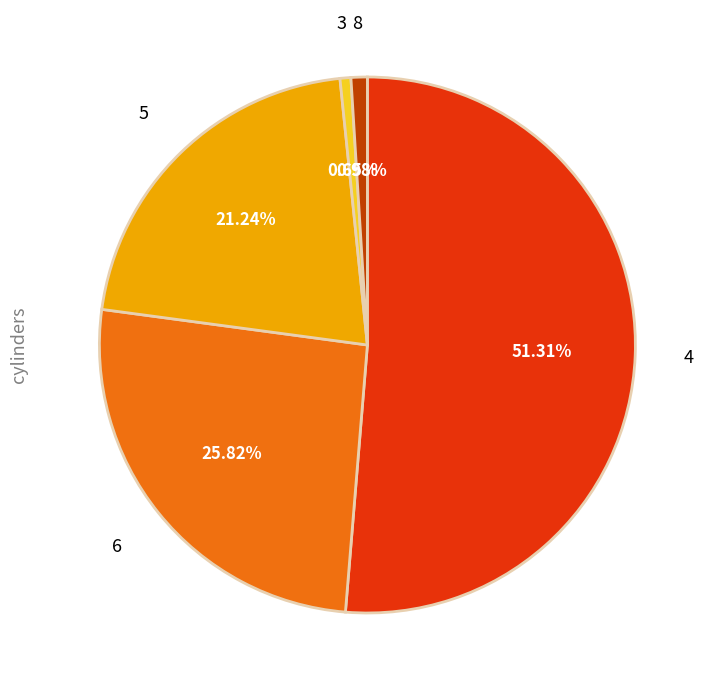

Is there a majority slice in this chart?

Yes